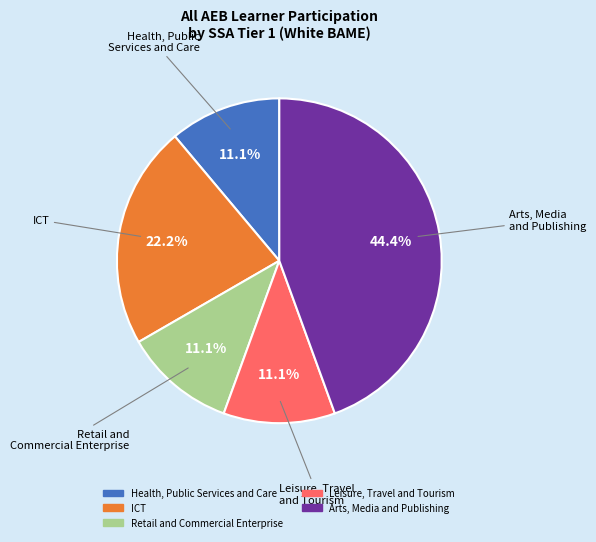

Count the number of slices in the pie.

5